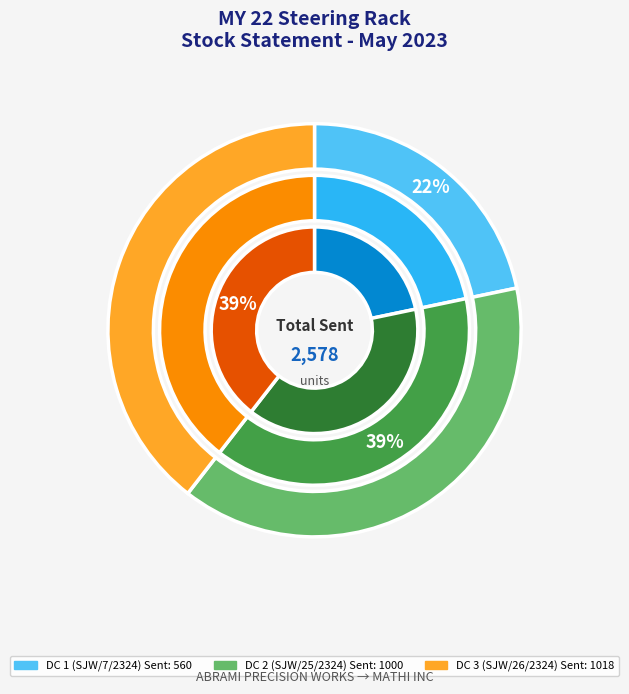

Rank the categories by value from lowest to highest.

DC 1 (SJW/7/2324), DC 2 (SJW/25/2324), DC 3 (SJW/26/2324)